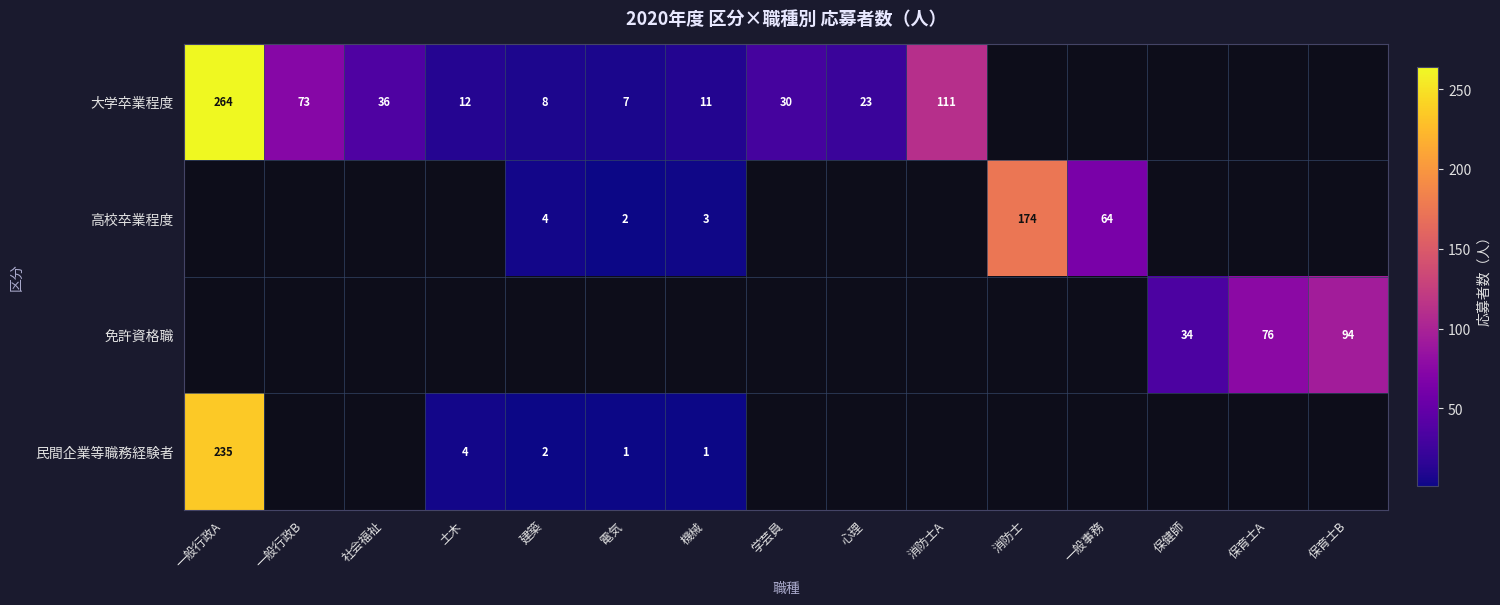

Is the value of 高校卒業程度 at 消防士 greater than the value of 民間企業等職務経験者 at 土木?

Yes